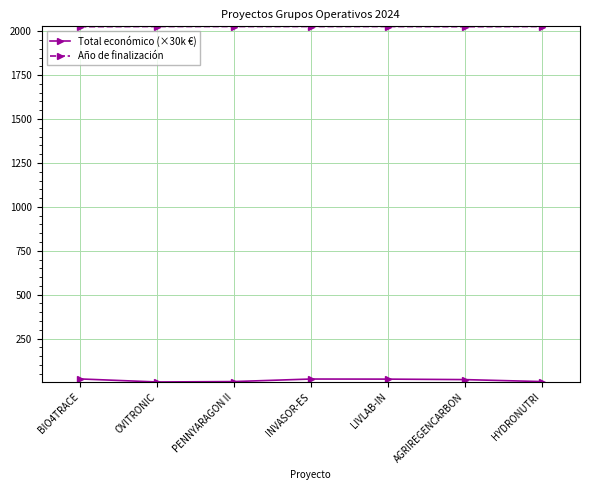

What is the label of the 1st point from the left?

BIO4TRACE